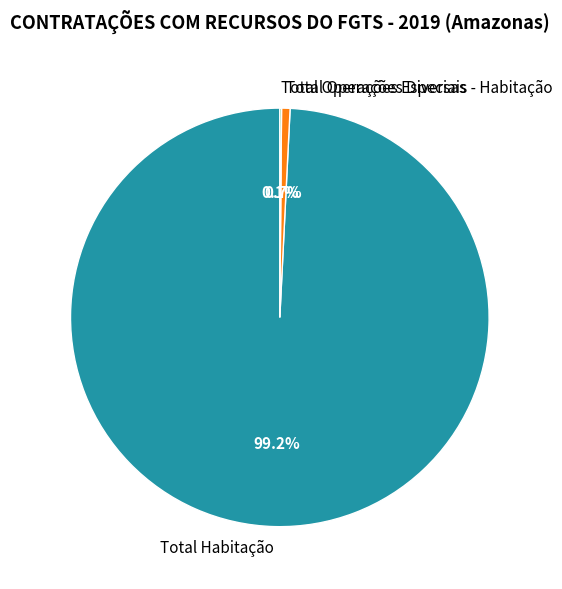

To the nearest percent, what percentage of the pie is Total Habitação?

99%